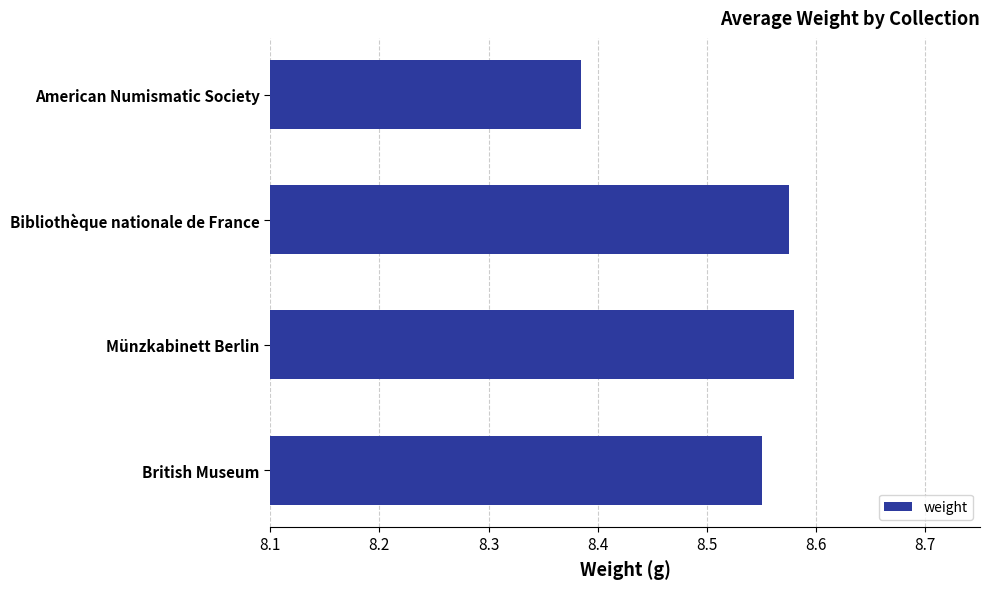

Are the bars horizontal?

Yes